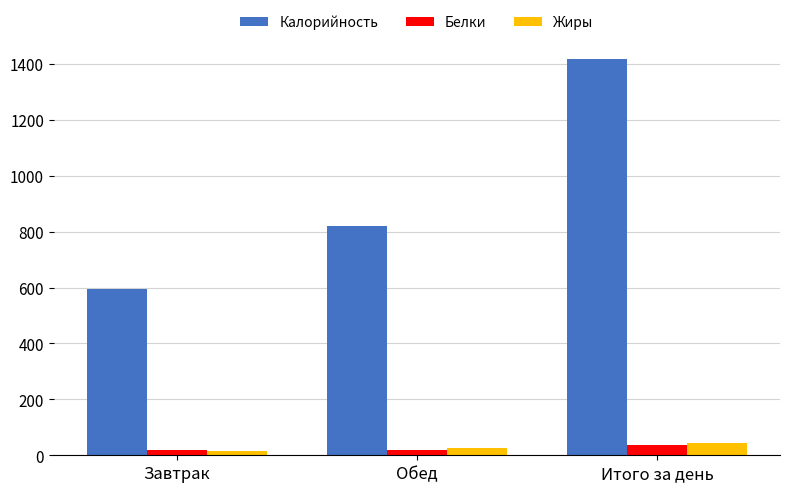

What is the difference between the maximum and minimum values in the Жиры series?

26.6